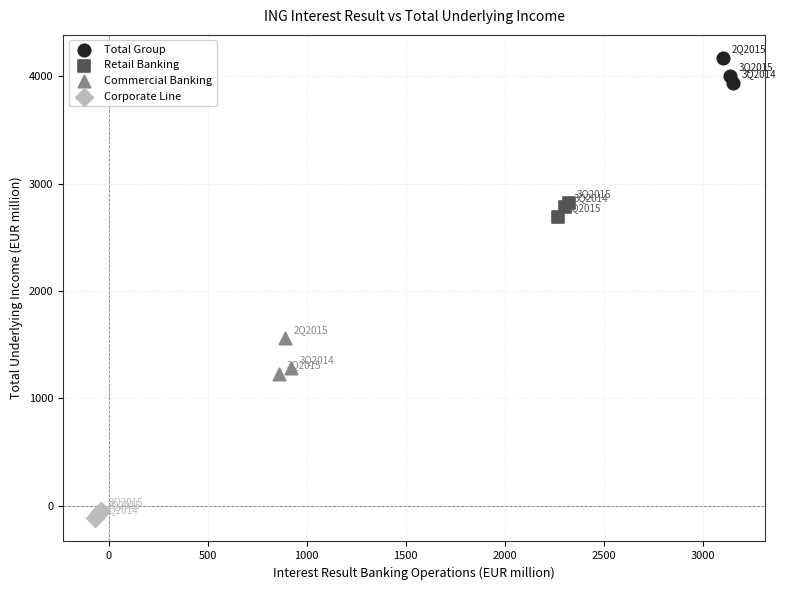

Which series reaches the minimum Y coordinate?

Corporate Line